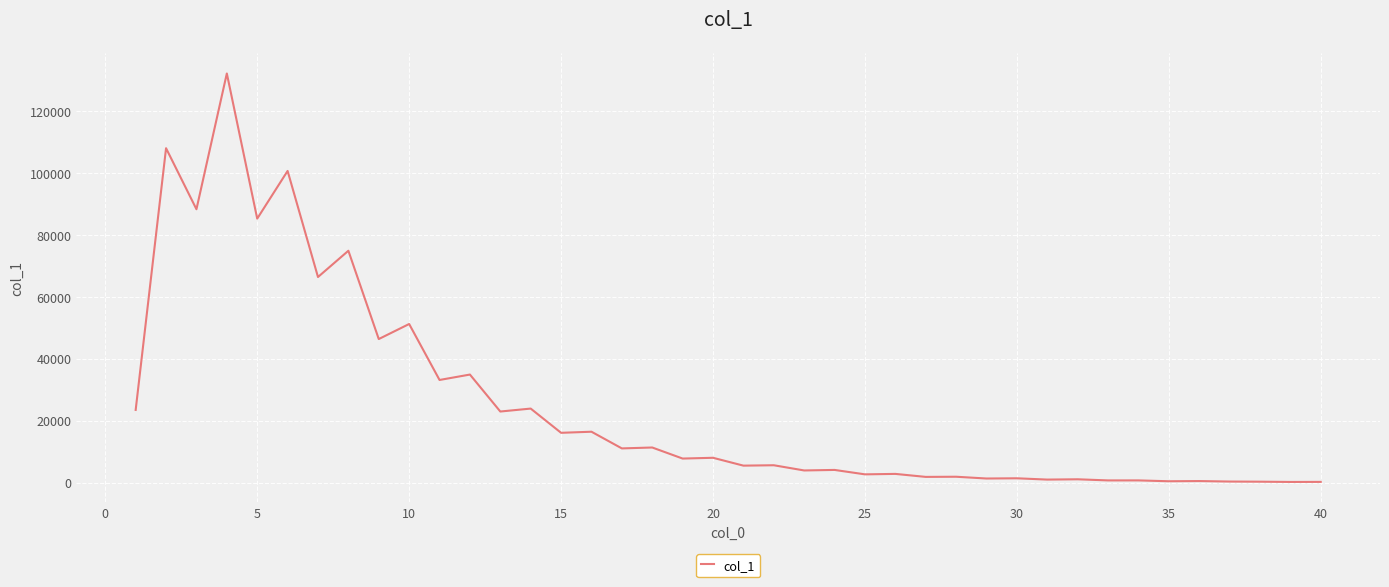

Reading left to right, transcribe all the data shown in this chart.

23478	108009	88296	132144	85266	100666	66406	74888	46369	51228	33152	34900	22960	23911	16085	16436	11048	11340	7769	8017	5482	5607	3925	4096	2668	2814	1845	1895	1324	1394	977	1074	707	711	437	500	344	299	213	232